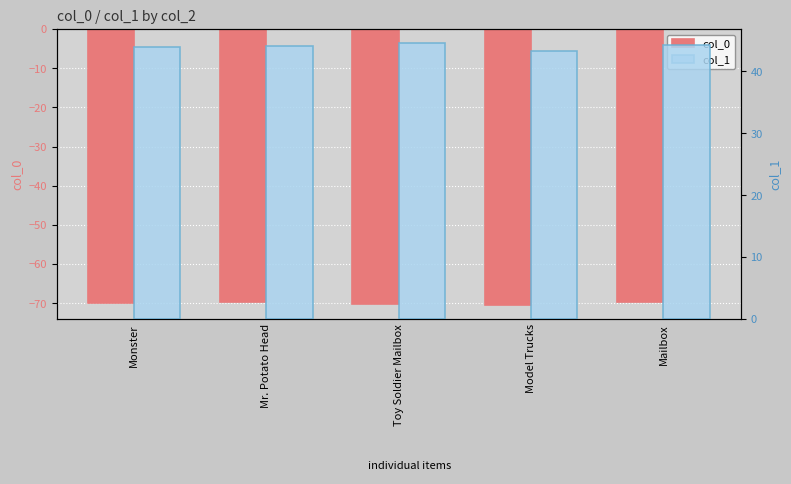

What is the label of the 3rd bar from the left?

Toy Soldier Mailbox